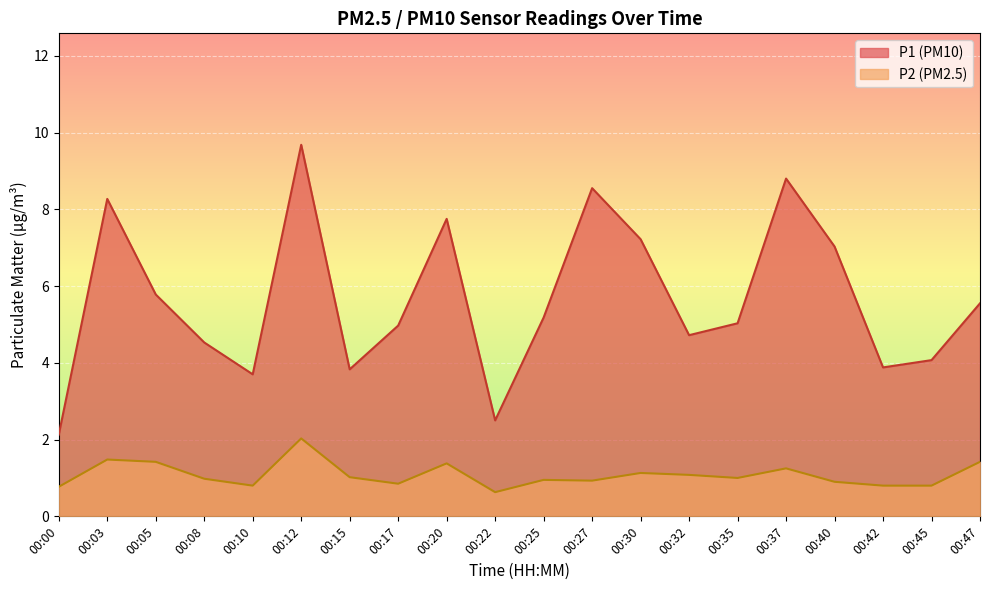

At which category is the sum across all series the highest?

00:12